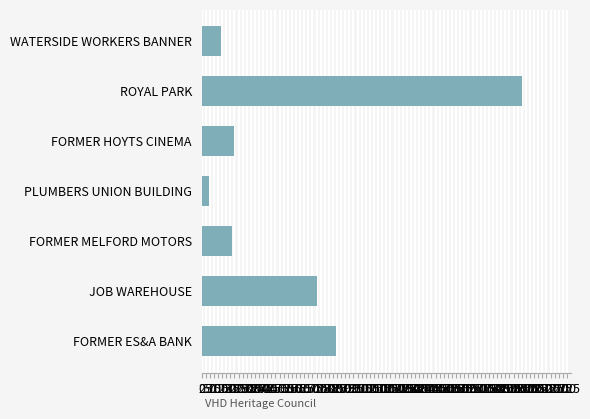

At which label is the value closest to 999?

FORMER ES&A BANK